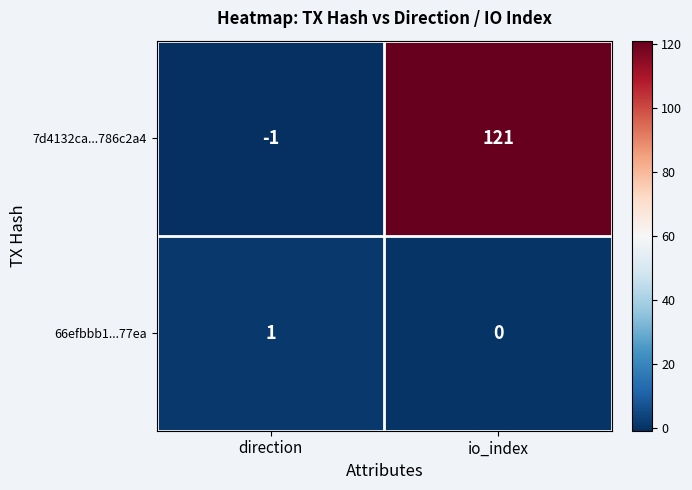

Reading left to right, list all the values displayed in this chart.

7d4132ca...786c2a4: -1	121
66efbbb1...77ea: 1	0